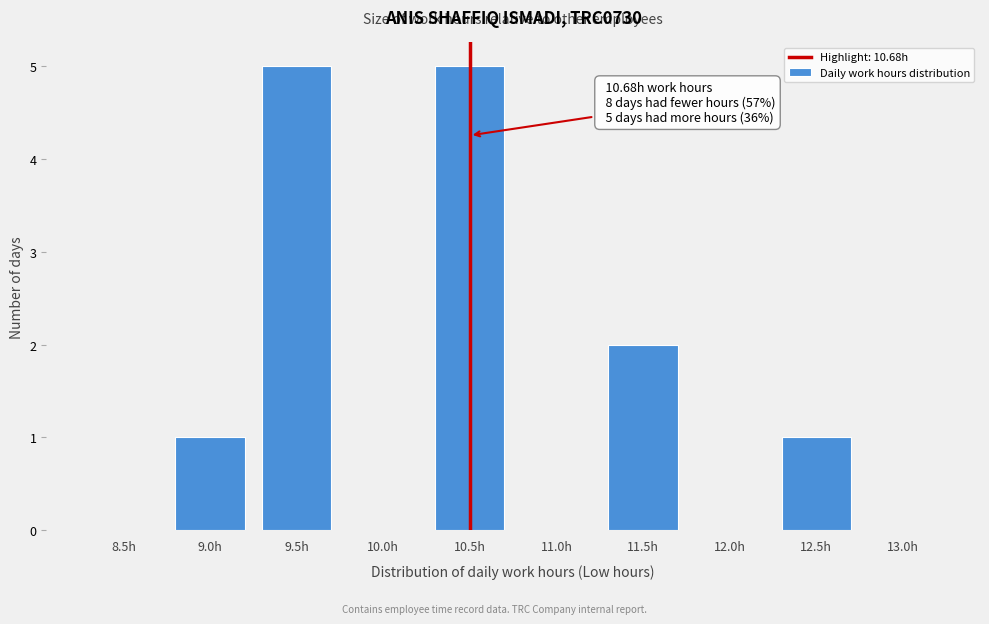

Reading left to right, extract all data points from this chart.

8.5h=0	9.0h=1	9.5h=5	10.0h=0	10.5h=5	11.0h=0	11.5h=2	12.0h=0	12.5h=1	13.0h=0